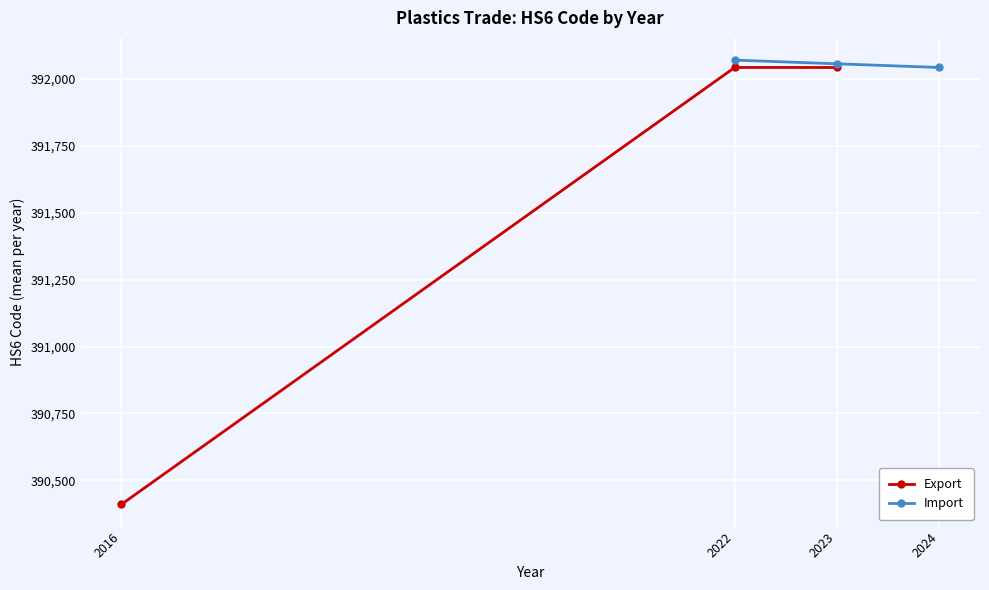

The value of Export at 2022 is 592992. True or false?

False